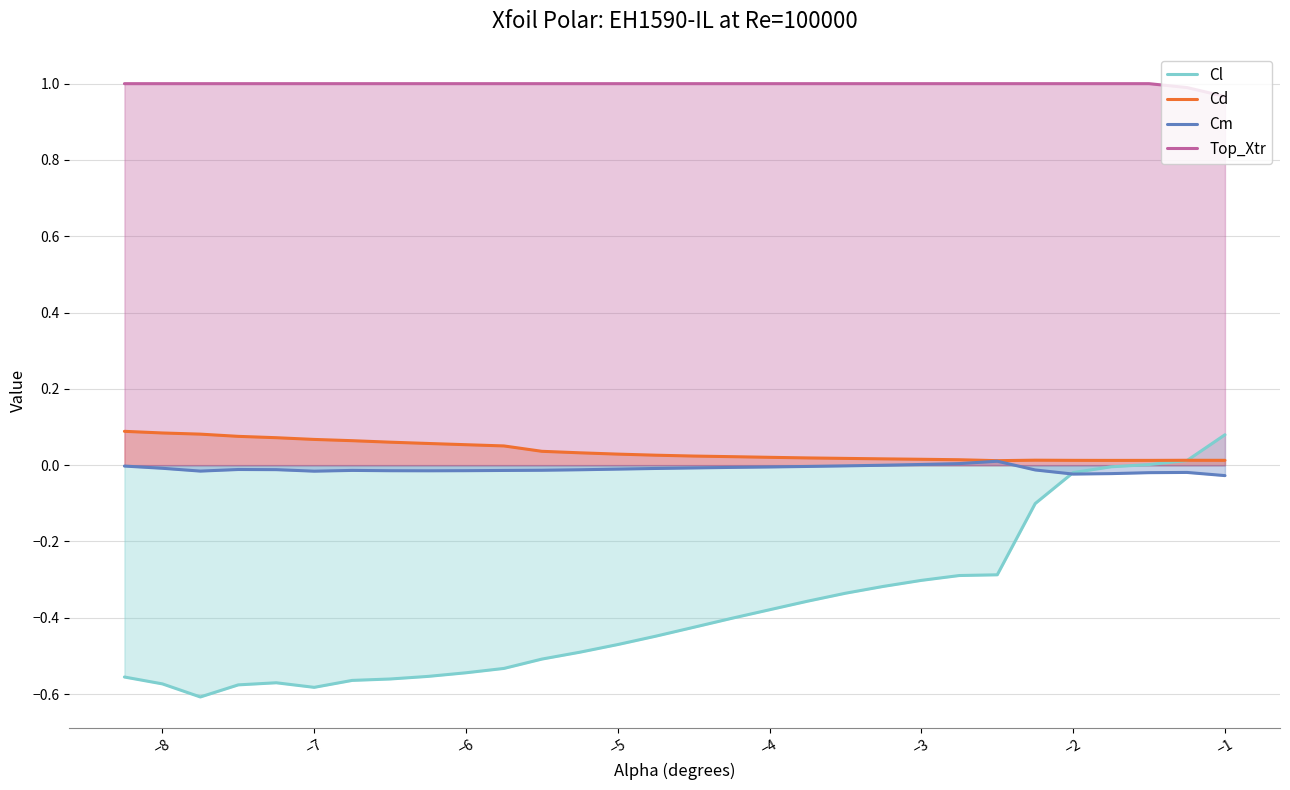

Which category has the highest value in the Cl series?

−1